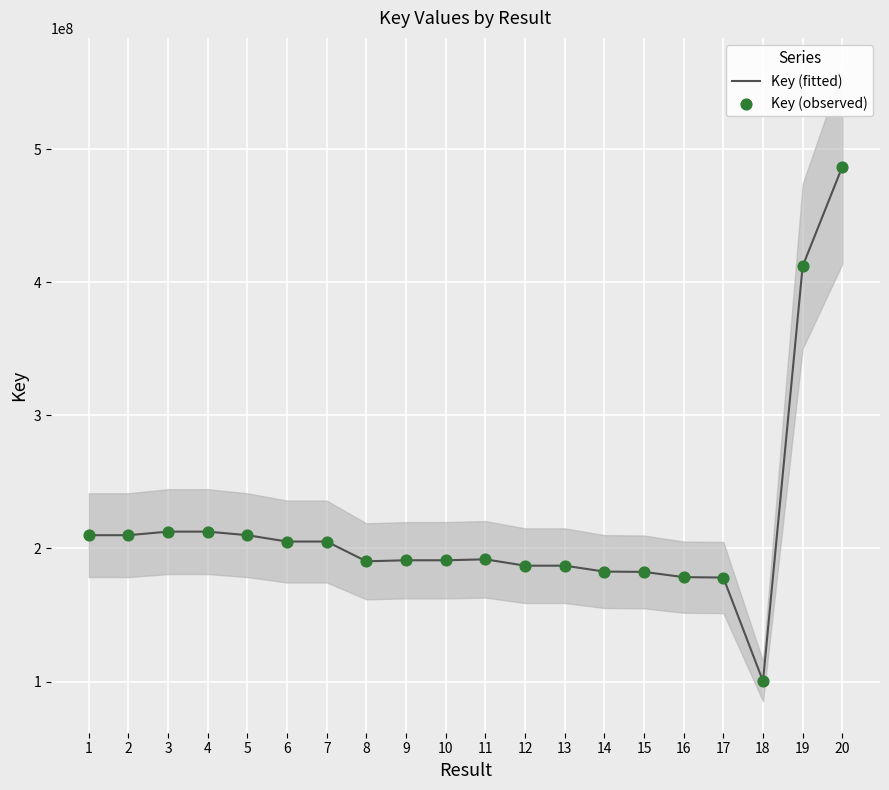

Which series contains the lowest Y value?

Key (fitted)